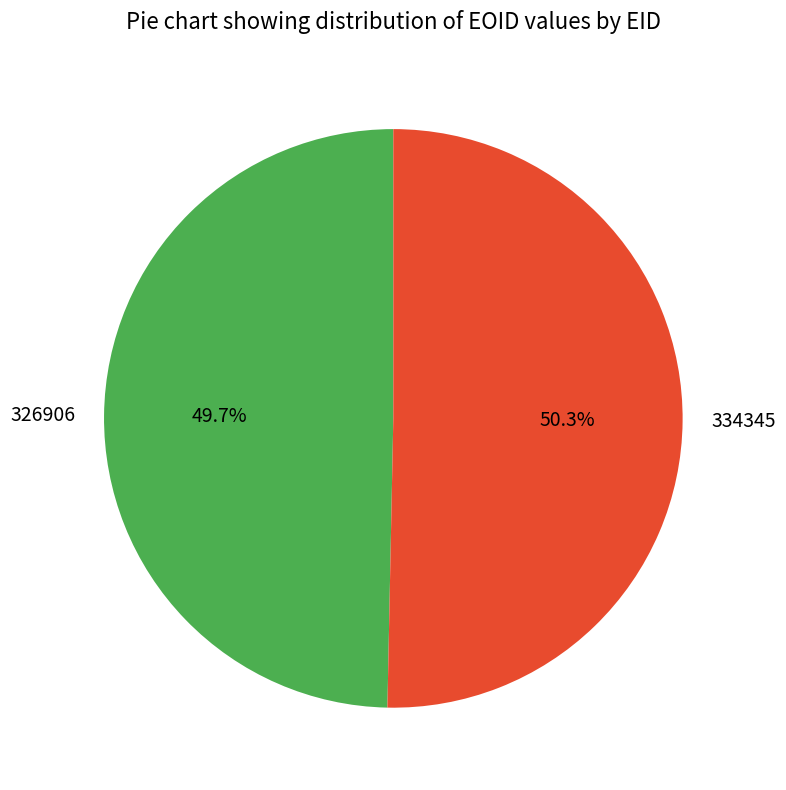

Is 326906 the majority of the pie?

No